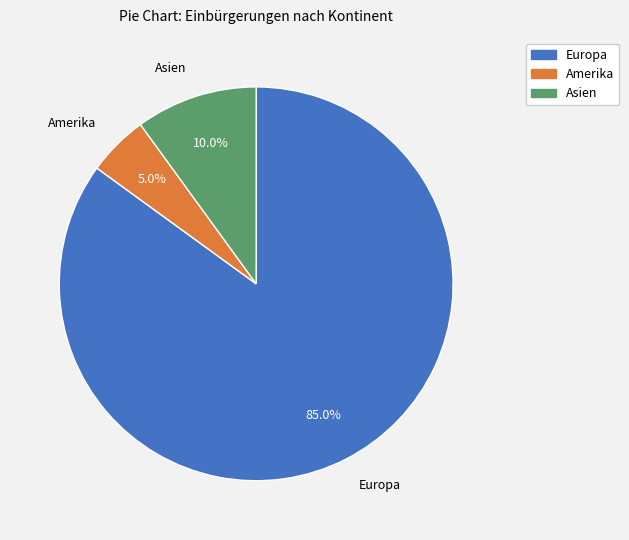

Which category accounts for the majority?

Europa